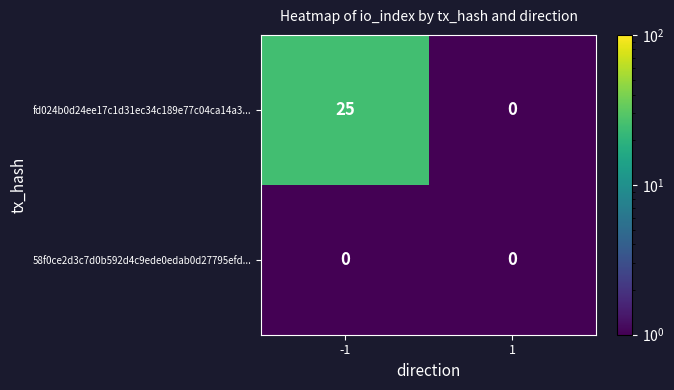

What is the greatest value displayed?

25